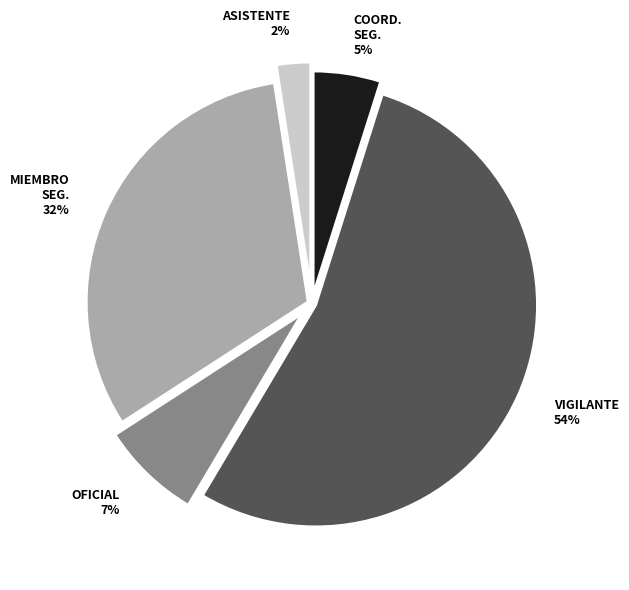

Between OFICIAL and MIEMBRO SEG., which is larger?

MIEMBRO SEG.